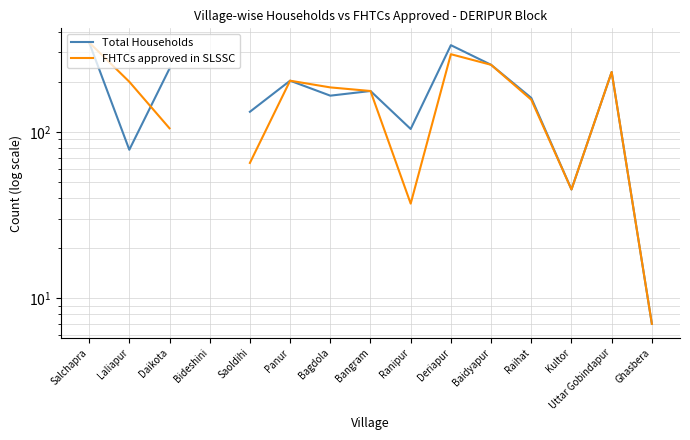

Which series has the largest range (max minus min)?

Total Households